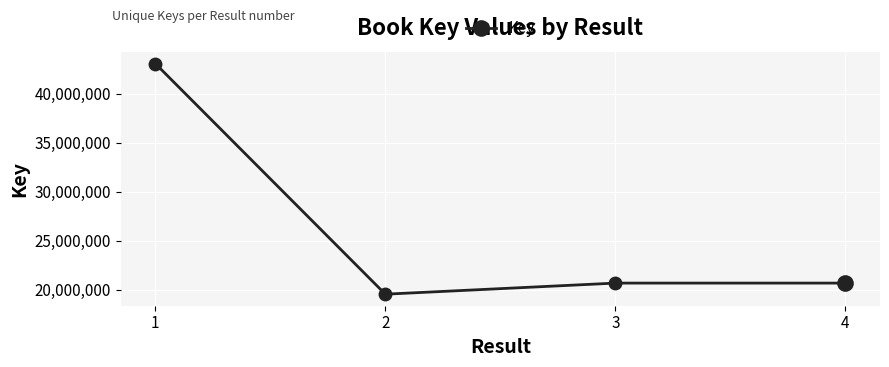

What is the approximate value at 3, to the nearest 100?

20692300